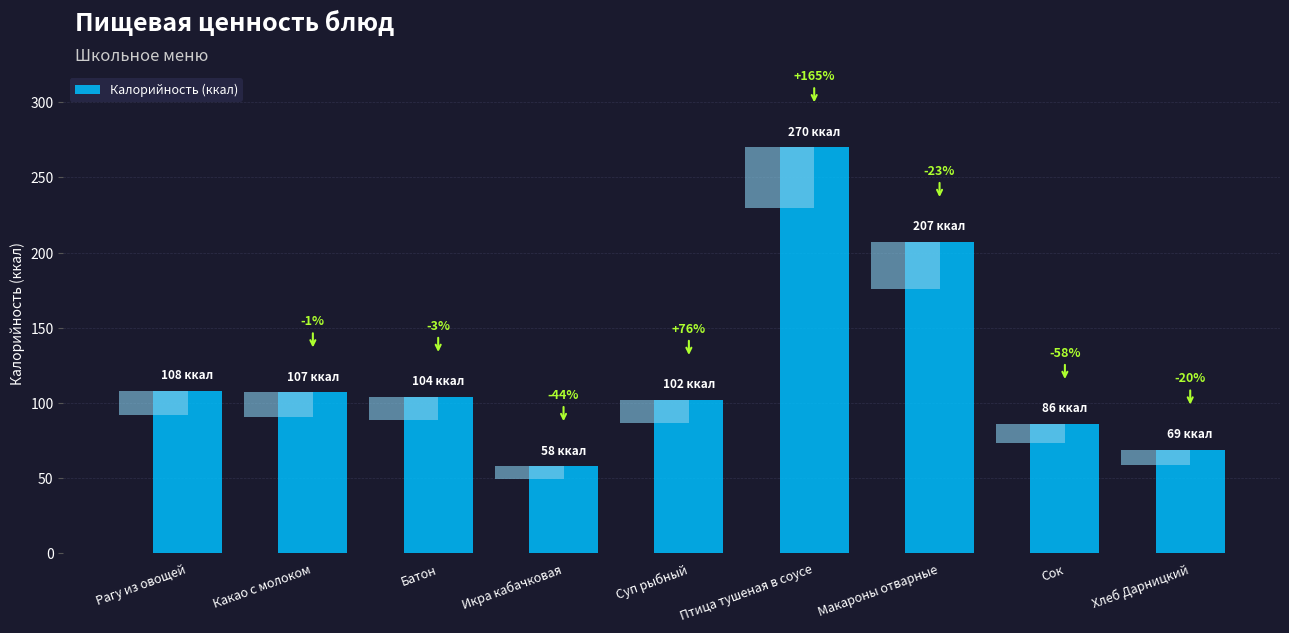

What is the average value?

123